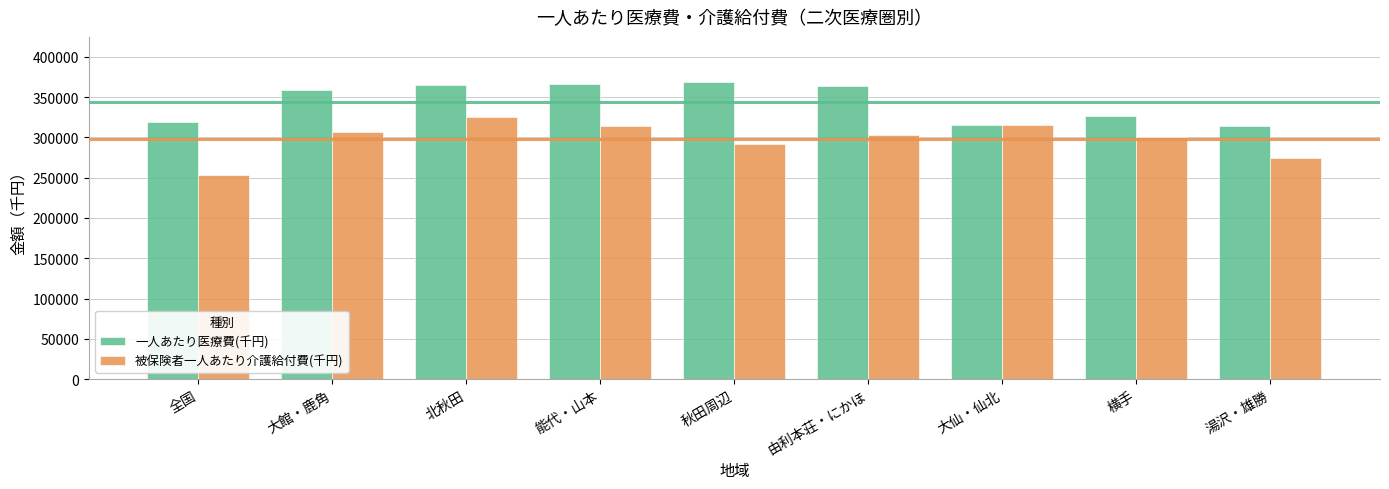

What is the total value across all series at 秋田周辺?

661111.8